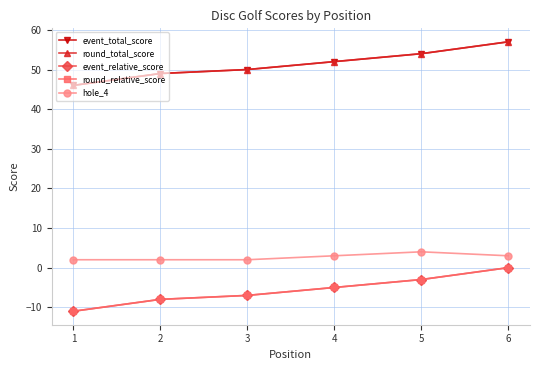

At which category does the chart reach its peak across all series?

6